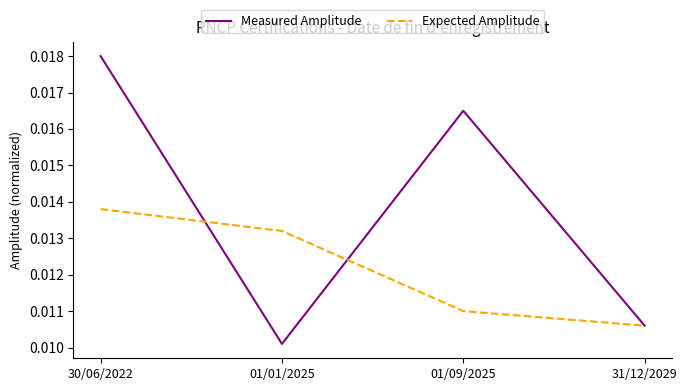

How many distinct data groups are displayed?

2